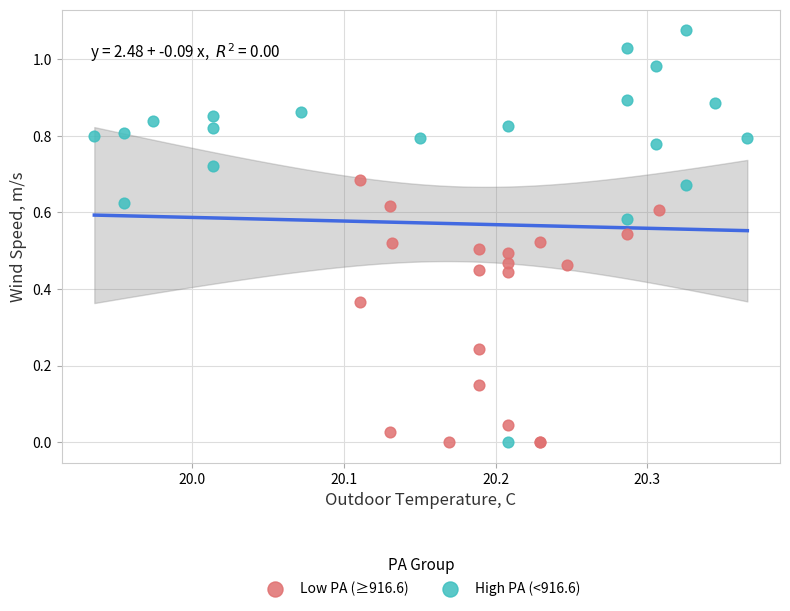

Which series reaches the maximum Y coordinate?

High PA (<916.6)